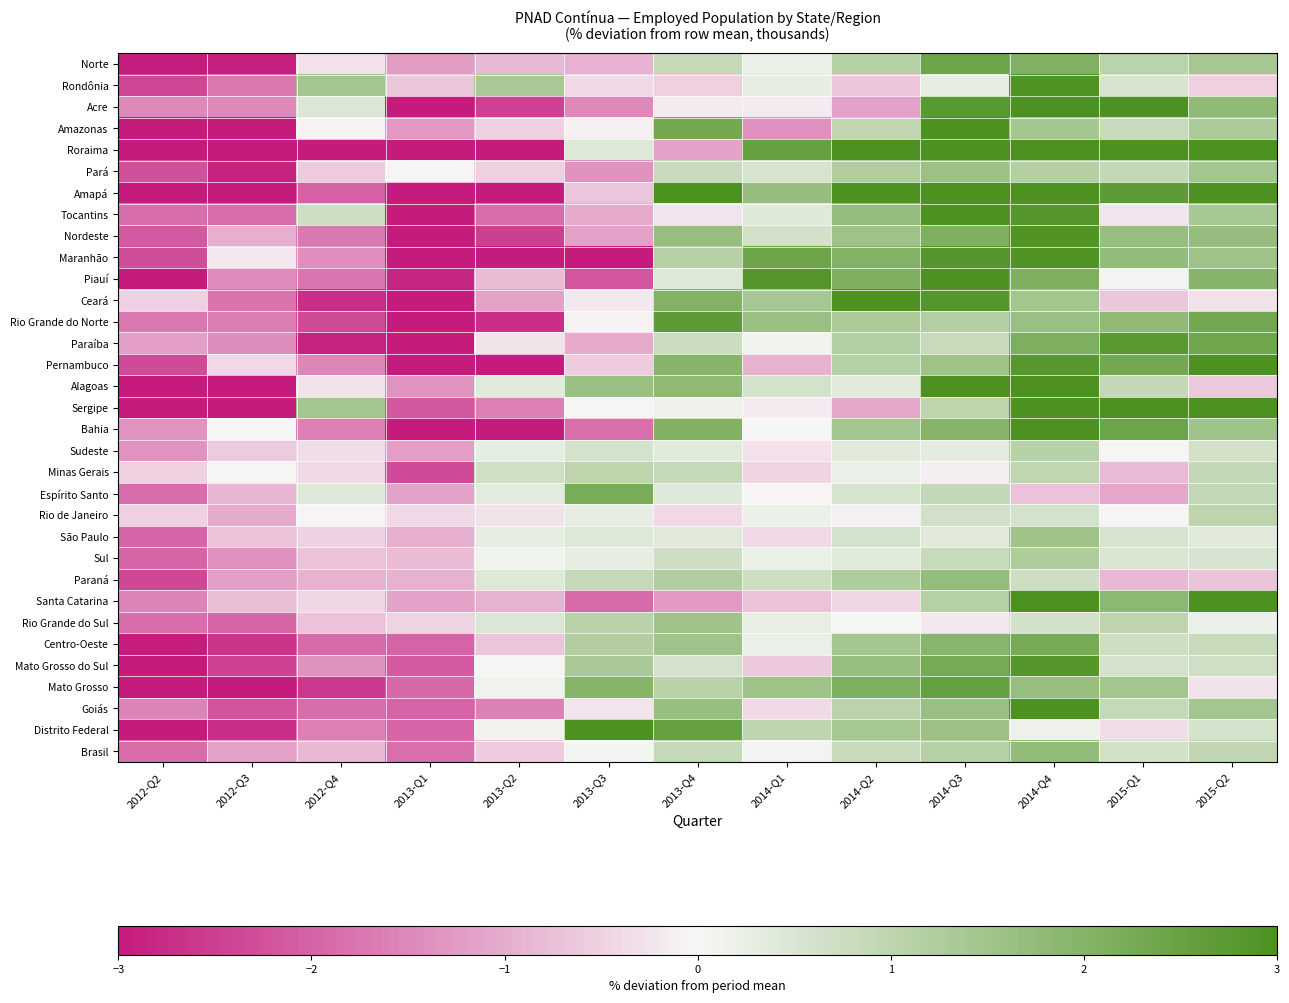

Reading left to right, transcribe all the data shown in this chart.

Norte: 2012-Q2=-3.0	2012-Q3=-2.9	2012-Q4=-0.3	2013-Q1=-1.2	2013-Q2=-0.9	2013-Q3=-0.9	2013-Q4=0.9	2014-Q1=0.2	2014-Q2=1.1	2014-Q3=2.4	2014-Q4=2.1	2015-Q1=1.0	2015-Q2=1.4
Rondônia: 2012-Q2=-2.4	2012-Q3=-1.7	2012-Q4=1.5	2013-Q1=-0.7	2013-Q2=1.3	2013-Q3=-0.4	2013-Q4=-0.5	2014-Q1=0.3	2014-Q2=-0.7	2014-Q3=0.3	2014-Q4=2.9	2015-Q1=0.5	2015-Q2=-0.5
Acre: 2012-Q2=-1.5	2012-Q3=-1.5	2012-Q4=0.5	2013-Q1=-3.1	2013-Q2=-2.5	2013-Q3=-1.5	2013-Q4=-0.2	2014-Q1=-0.2	2014-Q2=-1.2	2014-Q3=2.8	2014-Q4=3.1	2015-Q1=3.4	2015-Q2=1.8
Amazonas: 2012-Q2=-3.8	2012-Q3=-3.6	2012-Q4=-0.0	2013-Q1=-1.3	2013-Q2=-0.5	2013-Q3=-0.1	2013-Q4=2.3	2014-Q1=-1.4	2014-Q2=1.0	2014-Q3=4.0	2014-Q4=1.4	2015-Q1=0.8	2015-Q2=1.3
Roraima: 2012-Q2=-6.9	2012-Q3=-6.4	2012-Q4=-5.9	2013-Q1=-8.0	2013-Q2=-4.3	2013-Q3=0.4	2013-Q4=-1.1	2014-Q1=2.5	2014-Q2=5.7	2014-Q3=4.1	2014-Q4=9.9	2015-Q1=4.1	2015-Q2=5.7
Pará: 2012-Q2=-2.3	2012-Q3=-2.9	2012-Q4=-0.6	2013-Q1=-0.0	2013-Q2=-0.5	2013-Q3=-1.4	2013-Q4=0.8	2014-Q1=0.6	2014-Q2=1.2	2014-Q3=1.6	2014-Q4=1.2	2015-Q1=0.9	2015-Q2=1.4
Amapá: 2012-Q2=-8.8	2012-Q3=-4.1	2012-Q4=-2.0	2013-Q1=-4.7	2013-Q2=-5.8	2013-Q3=-0.7	2013-Q4=3.1	2014-Q1=1.7	2014-Q2=4.1	2014-Q3=5.4	2014-Q4=5.8	2015-Q1=2.7	2015-Q2=3.4
Tocantins: 2012-Q2=-1.9	2012-Q3=-1.9	2012-Q4=0.7	2013-Q1=-3.6	2013-Q2=-1.9	2013-Q3=-1.0	2013-Q4=-0.2	2014-Q1=0.4	2014-Q2=1.7	2014-Q3=3.7	2014-Q4=2.8	2015-Q1=-0.2	2015-Q2=1.4
Nordeste: 2012-Q2=-2.1	2012-Q3=-1.0	2012-Q4=-1.7	2013-Q1=-3.8	2013-Q2=-2.5	2013-Q3=-1.2	2013-Q4=1.7	2014-Q1=0.7	2014-Q2=1.6	2014-Q3=2.1	2014-Q4=2.9	2015-Q1=1.7	2015-Q2=1.7
Maranhão: 2012-Q2=-2.3	2012-Q3=-0.2	2012-Q4=-1.4	2013-Q1=-3.2	2013-Q2=-4.2	2013-Q3=-3.3	2013-Q4=1.1	2014-Q1=2.4	2014-Q2=2.0	2014-Q3=2.8	2014-Q4=2.9	2015-Q1=1.7	2015-Q2=1.5
Piauí: 2012-Q2=-3.5	2012-Q3=-1.5	2012-Q4=-1.7	2013-Q1=-2.8	2013-Q2=-0.8	2013-Q3=-2.2	2013-Q4=0.4	2014-Q1=2.8	2014-Q2=2.1	2014-Q3=3.0	2014-Q4=2.1	2015-Q1=0.1	2015-Q2=2.0
Ceará: 2012-Q2=-0.5	2012-Q3=-1.8	2012-Q4=-2.7	2013-Q1=-3.5	2013-Q2=-1.2	2013-Q3=-0.2	2013-Q4=2.0	2014-Q1=1.4	2014-Q2=3.1	2014-Q3=2.9	2014-Q4=1.5	2015-Q1=-0.6	2015-Q2=-0.3
Rio Grande do Norte: 2012-Q2=-1.7	2012-Q3=-1.6	2012-Q4=-2.3	2013-Q1=-4.1	2013-Q2=-2.7	2013-Q3=-0.0	2013-Q4=2.7	2014-Q1=1.6	2014-Q2=1.3	2014-Q3=1.2	2014-Q4=1.6	2015-Q1=1.8	2015-Q2=2.3
Paraíba: 2012-Q2=-1.2	2012-Q3=-1.4	2012-Q4=-2.9	2013-Q1=-3.3	2013-Q2=-0.3	2013-Q3=-1.1	2013-Q4=0.8	2014-Q1=0.1	2014-Q2=1.2	2014-Q3=0.8	2014-Q4=2.1	2015-Q1=2.8	2015-Q2=2.4
Pernambuco: 2012-Q2=-2.3	2012-Q3=-0.4	2012-Q4=-1.5	2013-Q1=-4.3	2013-Q2=-3.4	2013-Q3=-0.6	2013-Q4=2.0	2014-Q1=-1.0	2014-Q2=1.1	2014-Q3=1.6	2014-Q4=2.8	2015-Q1=2.3	2015-Q2=3.7
Alagoas: 2012-Q2=-7.9	2012-Q3=-3.6	2012-Q4=-0.3	2013-Q1=-1.4	2013-Q2=0.4	2013-Q3=1.6	2013-Q4=1.8	2014-Q1=0.6	2014-Q2=0.4	2014-Q3=3.0	2014-Q4=5.1	2015-Q1=0.9	2015-Q2=-0.6
Sergipe: 2012-Q2=-5.5	2012-Q3=-3.1	2012-Q4=1.5	2013-Q1=-2.2	2013-Q2=-1.6	2013-Q3=0.0	2013-Q4=0.1	2014-Q1=-0.2	2014-Q2=-1.1	2014-Q3=1.0	2014-Q4=3.2	2015-Q1=4.3	2015-Q2=3.4
Bahia: 2012-Q2=-1.4	2012-Q3=0.0	2012-Q4=-1.6	2013-Q1=-5.1	2013-Q2=-3.5	2013-Q3=-1.8	2013-Q4=2.0	2014-Q1=-0.0	2014-Q2=1.5	2014-Q3=2.0	2014-Q4=4.0	2015-Q1=2.4	2015-Q2=1.5
Sudeste: 2012-Q2=-1.3	2012-Q3=-0.6	2012-Q4=-0.3	2013-Q1=-1.2	2013-Q2=0.3	2013-Q3=0.6	2013-Q4=0.4	2014-Q1=-0.3	2014-Q2=0.4	2014-Q3=0.3	2014-Q4=1.1	2015-Q1=0.0	2015-Q2=0.6
Minas Gerais: 2012-Q2=-0.5	2012-Q3=0.0	2012-Q4=-0.4	2013-Q1=-2.3	2013-Q2=0.7	2013-Q3=1.0	2013-Q4=0.9	2014-Q1=-0.5	2014-Q2=0.2	2014-Q3=-0.1	2014-Q4=1.0	2015-Q1=-0.8	2015-Q2=0.9
Espírito Santo: 2012-Q2=-1.9	2012-Q3=-0.9	2012-Q4=0.4	2013-Q1=-1.1	2013-Q2=0.3	2013-Q3=2.2	2013-Q4=0.4	2014-Q1=-0.0	2014-Q2=0.6	2014-Q3=0.9	2014-Q4=-0.7	2015-Q1=-1.1	2015-Q2=0.9
Rio de Janeiro: 2012-Q2=-0.5	2012-Q3=-1.0	2012-Q4=-0.0	2013-Q1=-0.4	2013-Q2=-0.3	2013-Q3=0.3	2013-Q4=-0.4	2014-Q1=0.2	2014-Q2=-0.1	2014-Q3=0.7	2014-Q4=0.6	2015-Q1=-0.0	2015-Q2=1.0
São Paulo: 2012-Q2=-2.0	2012-Q3=-0.7	2012-Q4=-0.5	2013-Q1=-1.0	2013-Q2=0.3	2013-Q3=0.4	2013-Q4=0.4	2014-Q1=-0.4	2014-Q2=0.6	2014-Q3=0.4	2014-Q4=1.5	2015-Q1=0.6	2015-Q2=0.4
Sul: 2012-Q2=-2.0	2012-Q3=-1.4	2012-Q4=-0.7	2013-Q1=-0.8	2013-Q2=0.1	2013-Q3=0.3	2013-Q4=0.7	2014-Q1=0.2	2014-Q2=0.4	2014-Q3=0.8	2014-Q4=1.3	2015-Q1=0.5	2015-Q2=0.5
Paraná: 2012-Q2=-2.4	2012-Q3=-1.2	2012-Q4=-0.9	2013-Q1=-0.9	2013-Q2=0.4	2013-Q3=0.9	2013-Q4=1.2	2014-Q1=0.7	2014-Q2=1.3	2014-Q3=1.7	2014-Q4=0.7	2015-Q1=-0.8	2015-Q2=-0.7
Santa Catarina: 2012-Q2=-1.6	2012-Q3=-0.8	2012-Q4=-0.4	2013-Q1=-1.1	2013-Q2=-0.9	2013-Q3=-1.9	2013-Q4=-1.3	2014-Q1=-0.7	2014-Q2=-0.4	2014-Q3=1.1	2014-Q4=3.1	2015-Q1=1.9	2015-Q2=3.1
Rio Grande do Sul: 2012-Q2=-1.9	2012-Q3=-2.0	2012-Q4=-0.7	2013-Q1=-0.5	2013-Q2=0.5	2013-Q3=1.1	2013-Q4=1.5	2014-Q1=0.3	2014-Q2=0.0	2014-Q3=-0.2	2014-Q4=0.6	2015-Q1=1.0	2015-Q2=0.2
Centro-Oeste: 2012-Q2=-3.0	2012-Q3=-2.6	2012-Q4=-1.9	2013-Q1=-2.0	2013-Q2=-0.7	2013-Q3=1.2	2013-Q4=1.5	2014-Q1=0.2	2014-Q2=1.5	2014-Q3=1.9	2014-Q4=2.3	2015-Q1=0.7	2015-Q2=0.8
Mato Grosso do Sul: 2012-Q2=-3.5	2012-Q3=-2.4	2012-Q4=-1.4	2013-Q1=-2.1	2013-Q2=0.0	2013-Q3=1.4	2013-Q4=0.6	2014-Q1=-0.6	2014-Q2=1.7	2014-Q3=2.3	2014-Q4=2.8	2015-Q1=0.6	2015-Q2=0.7
Mato Grosso: 2012-Q2=-4.3	2012-Q3=-3.5	2012-Q4=-2.6	2013-Q1=-1.9	2013-Q2=0.1	2013-Q3=2.0	2013-Q4=1.1	2014-Q1=1.5	2014-Q2=2.1	2014-Q3=2.6	2014-Q4=1.7	2015-Q1=1.5	2015-Q2=-0.3
Goiás: 2012-Q2=-1.5	2012-Q3=-2.2	2012-Q4=-1.9	2013-Q1=-2.0	2013-Q2=-1.6	2013-Q3=-0.3	2013-Q4=1.6	2014-Q1=-0.4	2014-Q2=1.0	2014-Q3=1.6	2014-Q4=3.2	2015-Q1=0.9	2015-Q2=1.5
Distrito Federal: 2012-Q2=-4.3	2012-Q3=-2.7	2012-Q4=-1.6	2013-Q1=-2.0	2013-Q2=0.1	2013-Q3=3.5	2013-Q4=2.5	2014-Q1=1.0	2014-Q2=1.4	2014-Q3=1.6	2014-Q4=0.2	2015-Q1=-0.3	2015-Q2=0.6
Brasil: 2012-Q2=-1.9	2012-Q3=-1.2	2012-Q4=-0.9	2013-Q1=-1.8	2013-Q2=-0.6	2013-Q3=0.1	2013-Q4=0.9	2014-Q1=0.1	2014-Q2=0.8	2014-Q3=1.1	2014-Q4=1.7	2015-Q1=0.6	2015-Q2=1.0